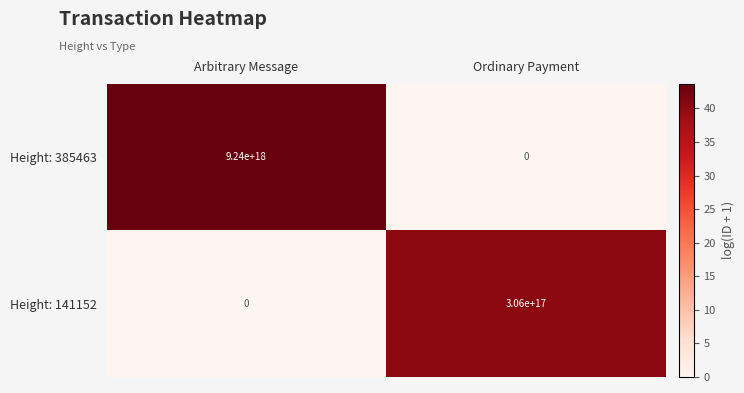

Is it true that Height: 141152 equals 306000000000000000 at Ordinary Payment?

True